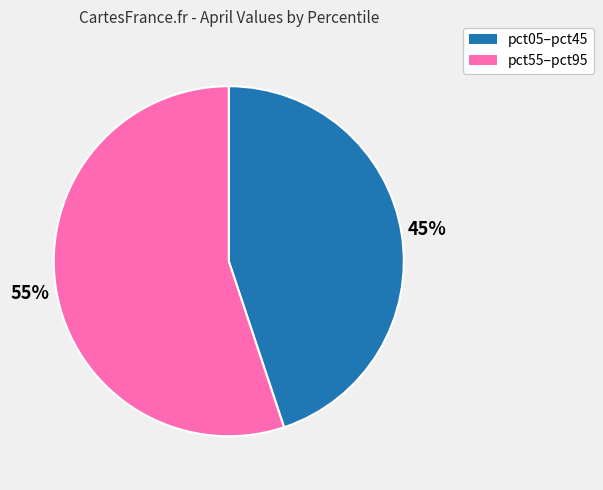

Does any single category account for the majority?

Yes